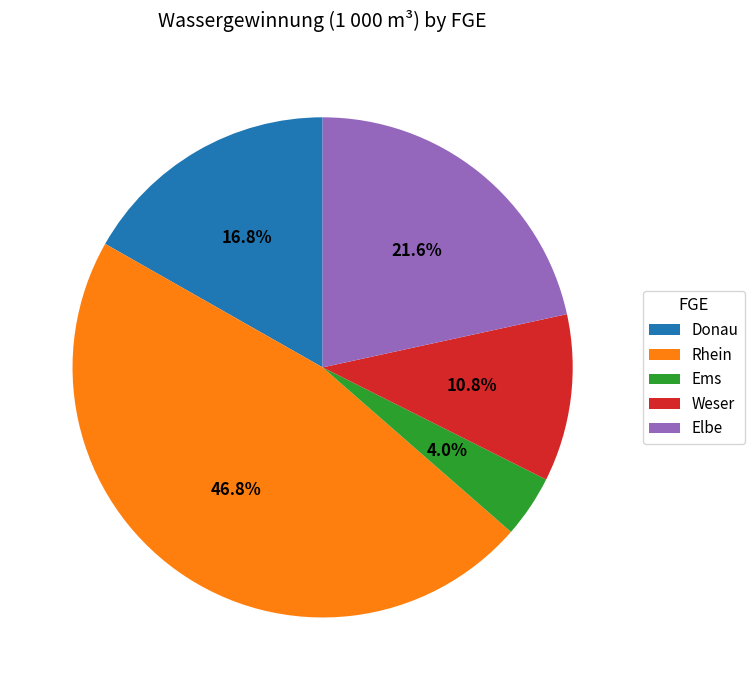

Which slice is the smallest?

Ems